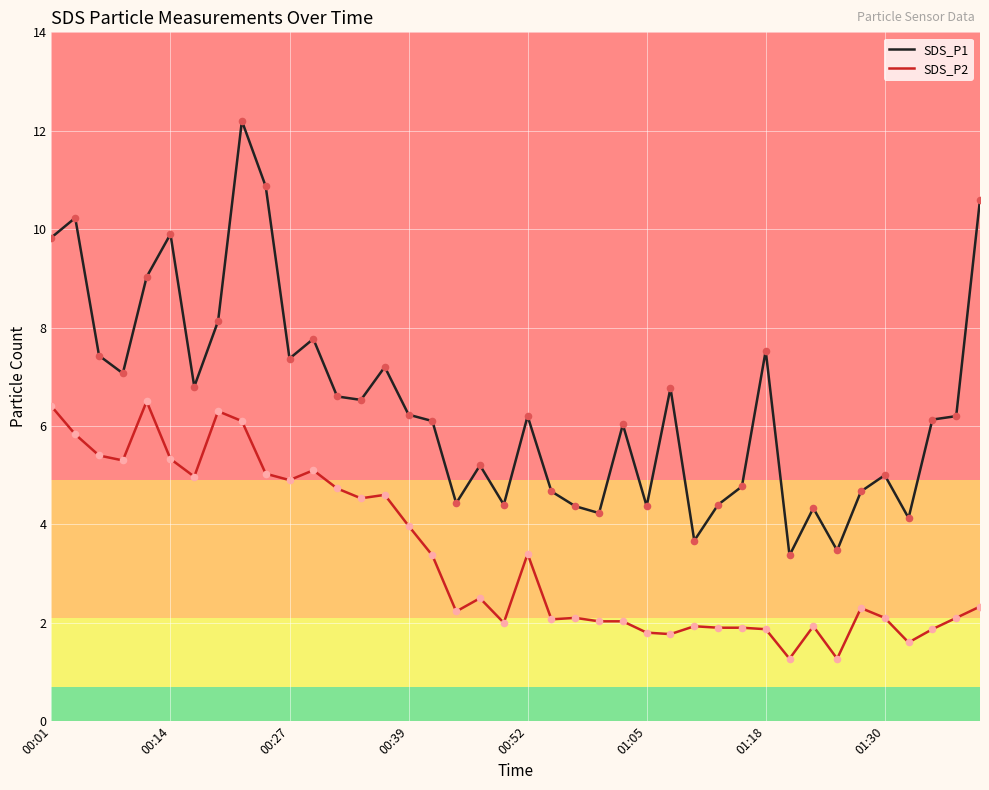

Which series has the largest total across all categories?

SDS_P1